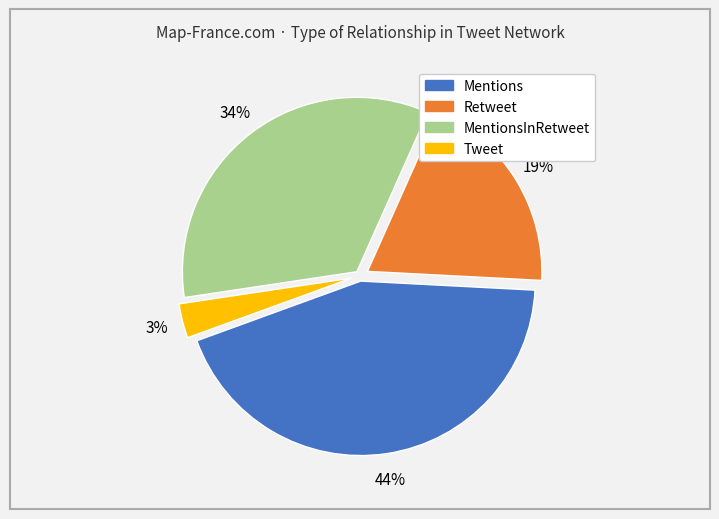

To the nearest percent, what is the average slice percentage?

25%